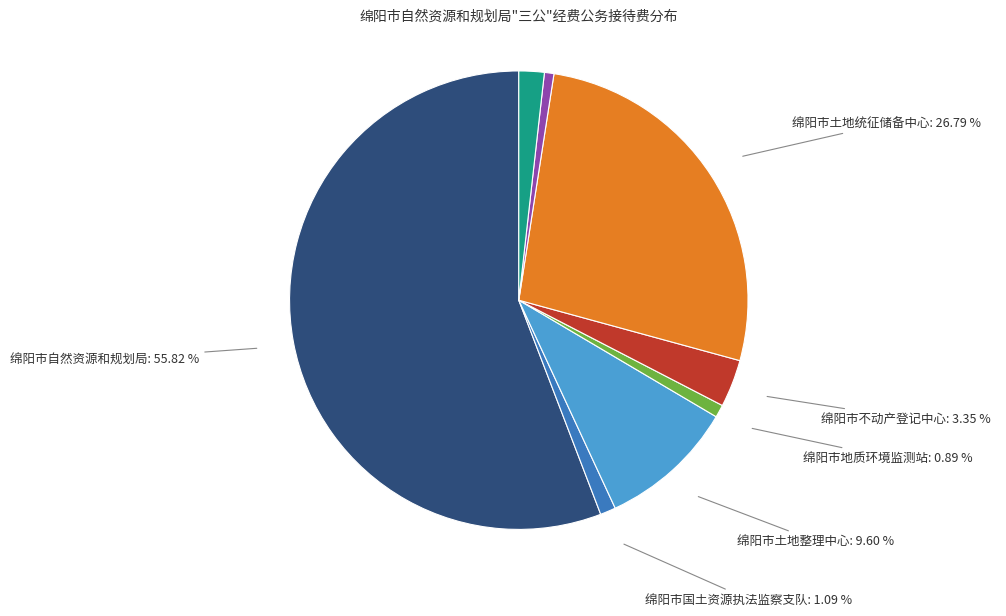

Count the number of slices in the pie.

8